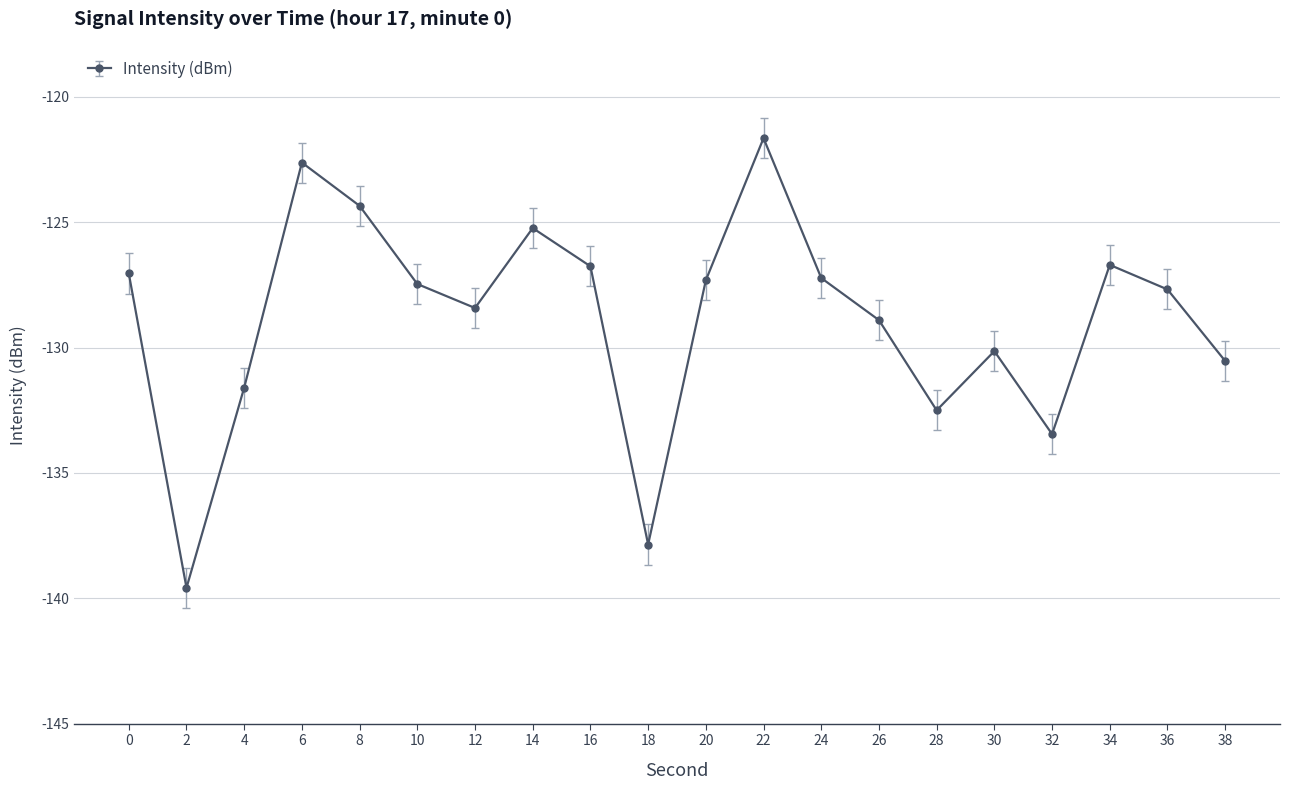

What is the change in value from 14 to 16?

-1.5